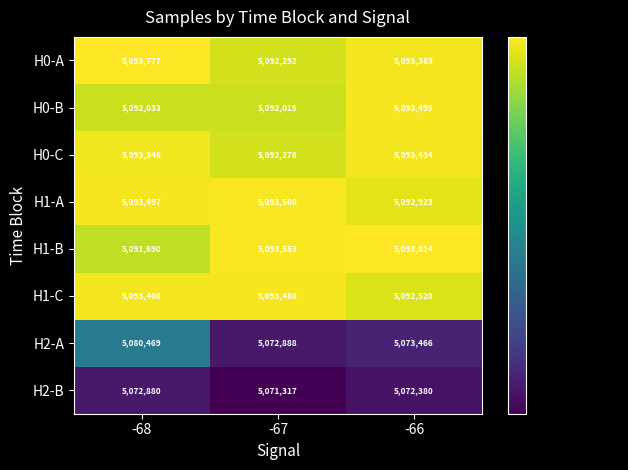

At which category is the sum across all series the highest?

-68